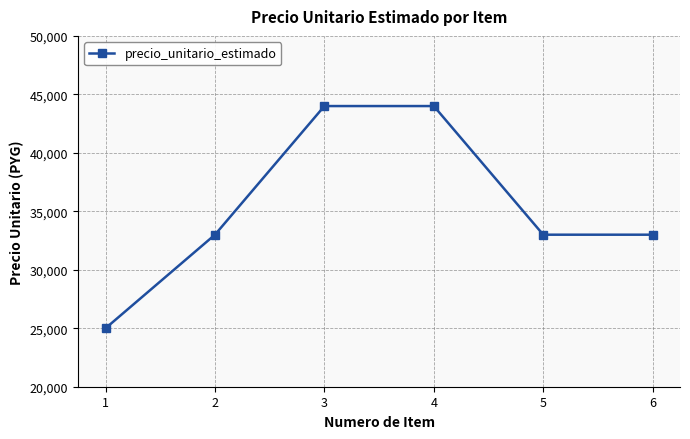

True or false: the data shows 33000 at 6.

True